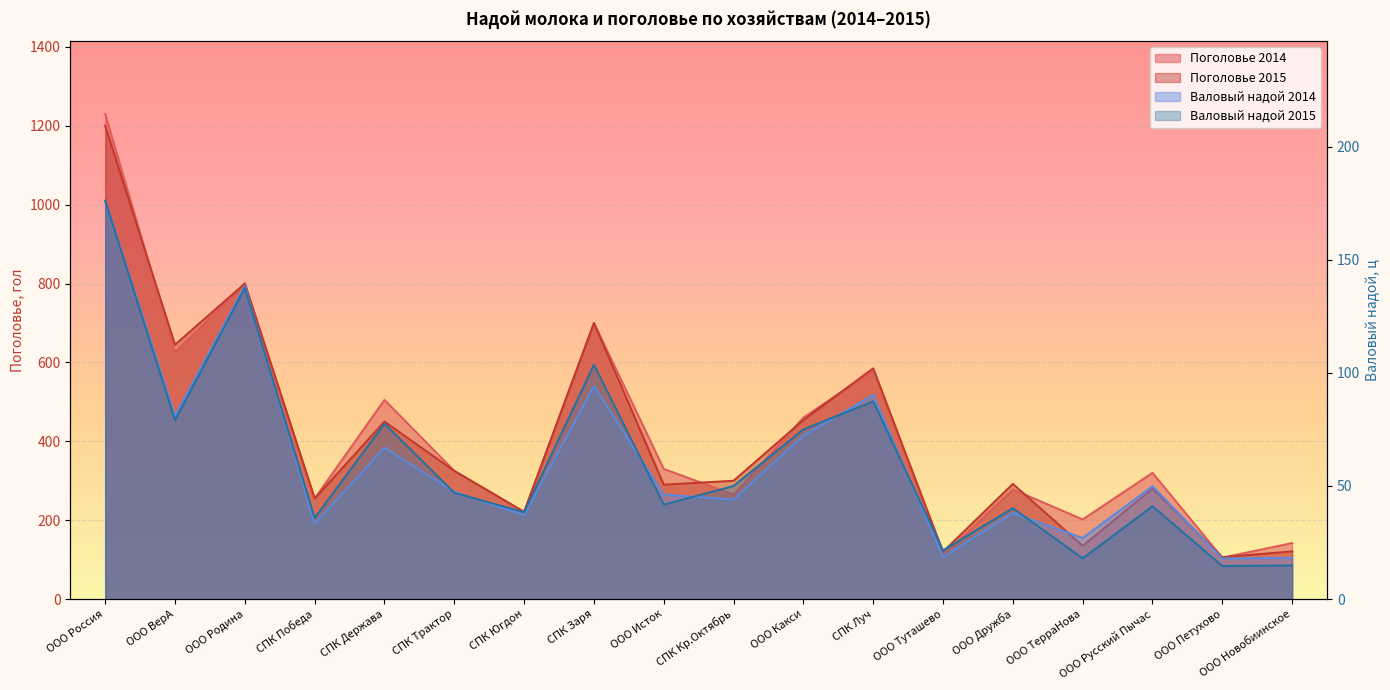

The Поголовье 2015 series shows 1200.0 at ООО Россия. True or false?

True